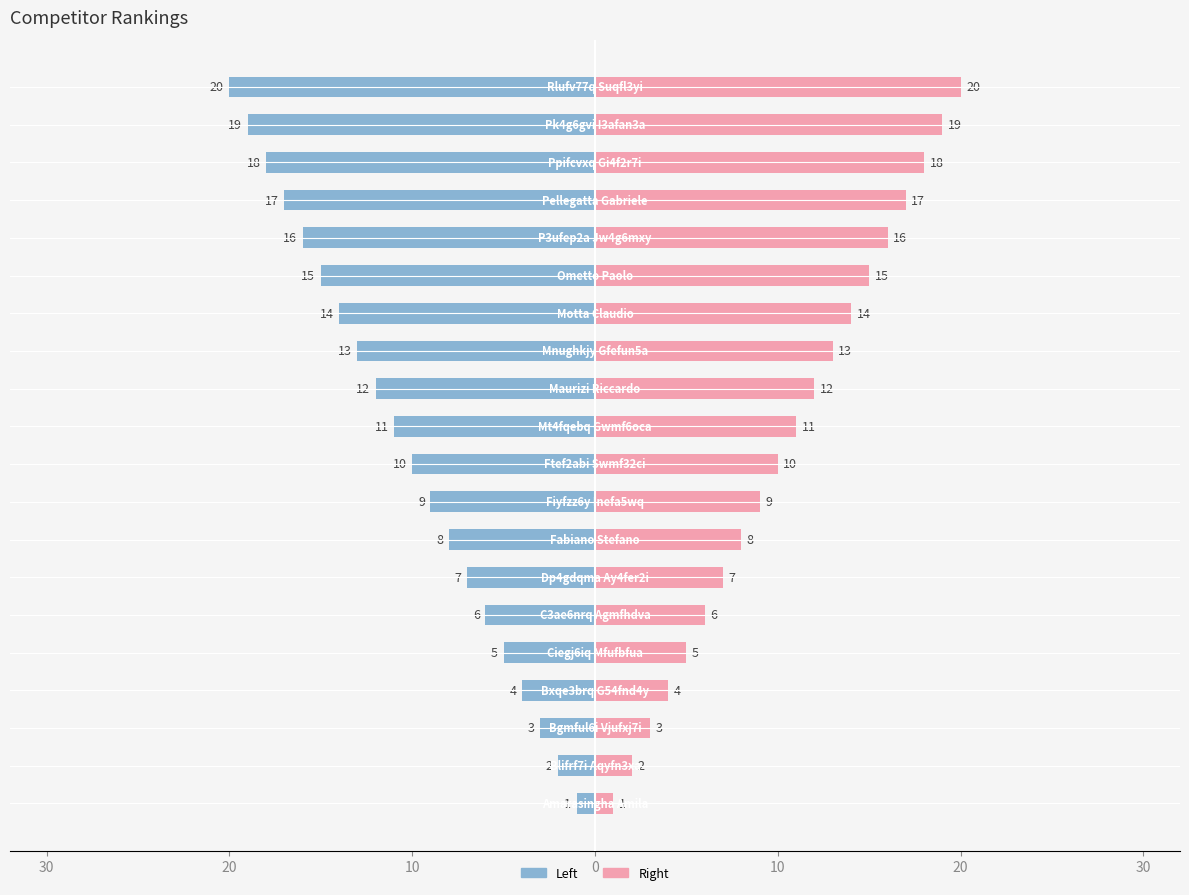

How many categories are shown in the chart?

20